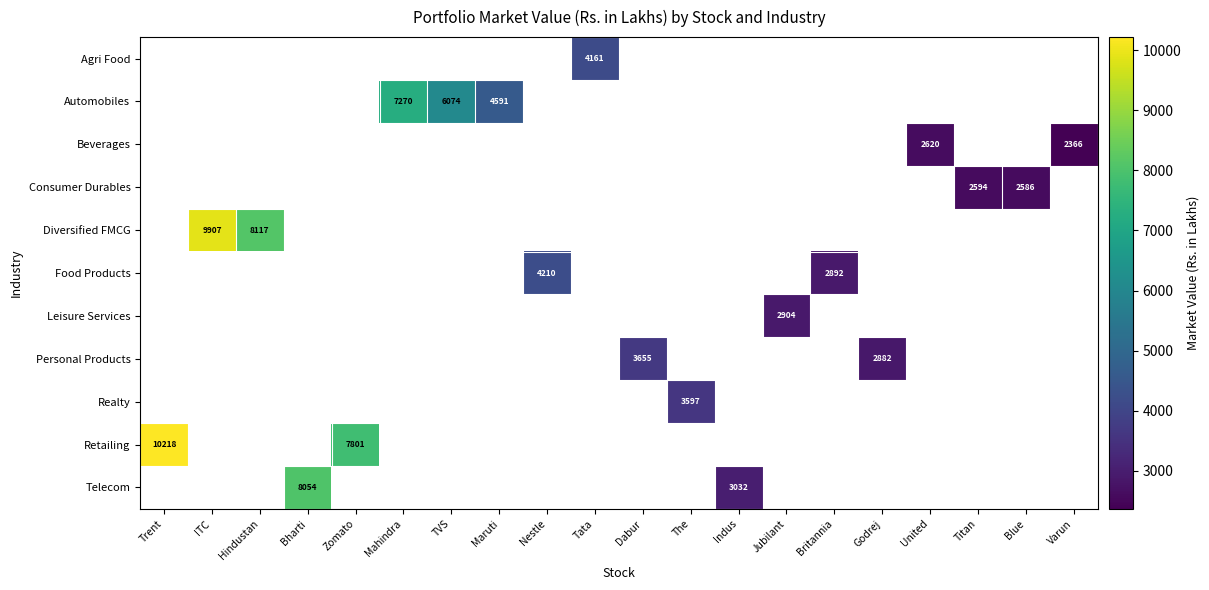

Between Indus and Hindustan, which is larger?

Hindustan